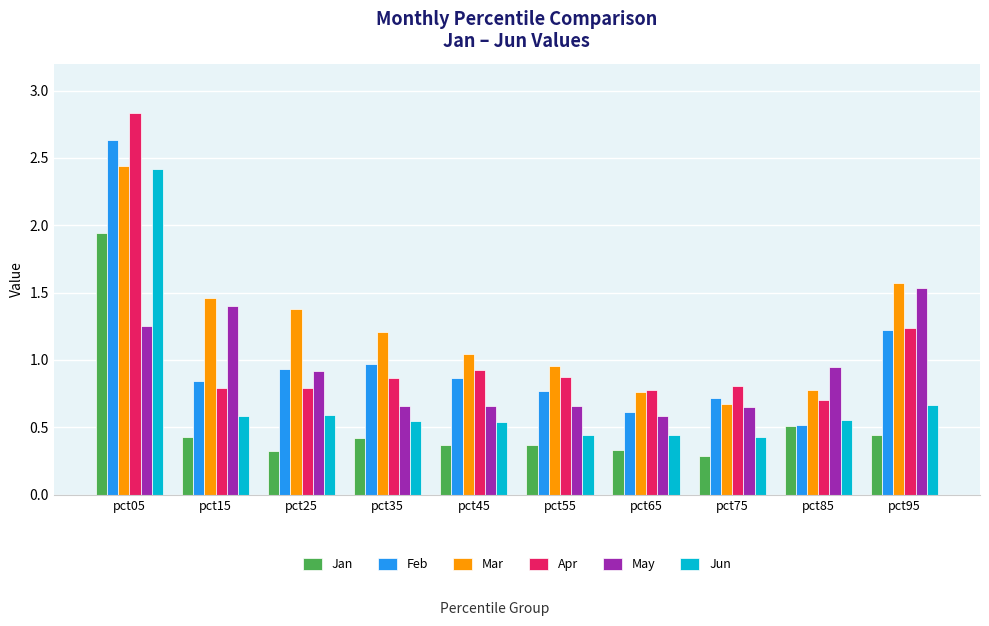

How many bars are there in each group?

6